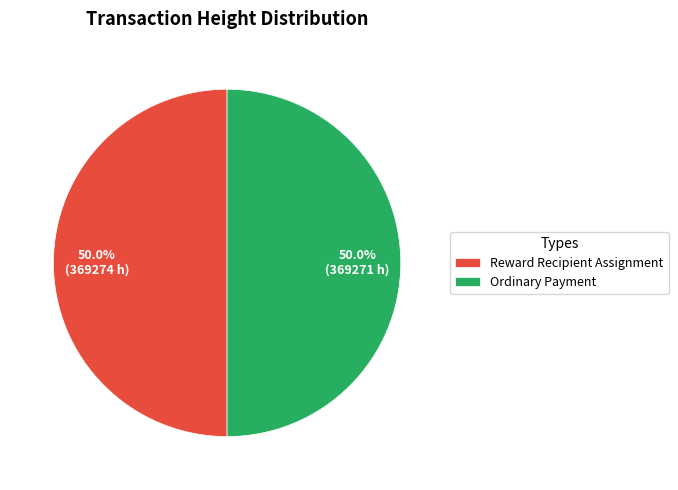

What percentage do Reward Recipient Assignment and Ordinary Payment together represent?

100.0%